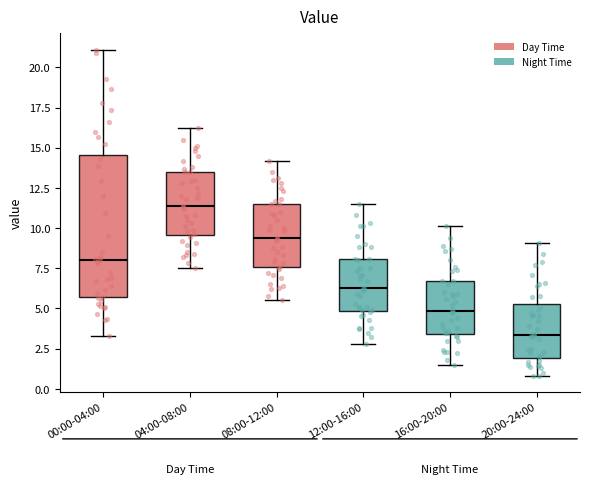

Which box is the tallest, from its lower edge to its upper edge?

00:00-04:00